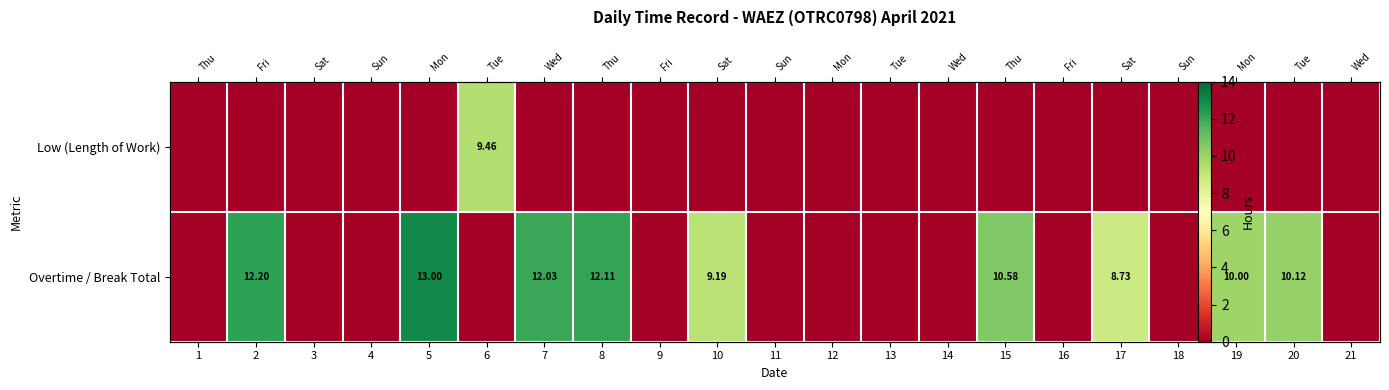

Rank the series at 20 from lowest to highest value.

Low (Length of Work), Overtime / Break Total